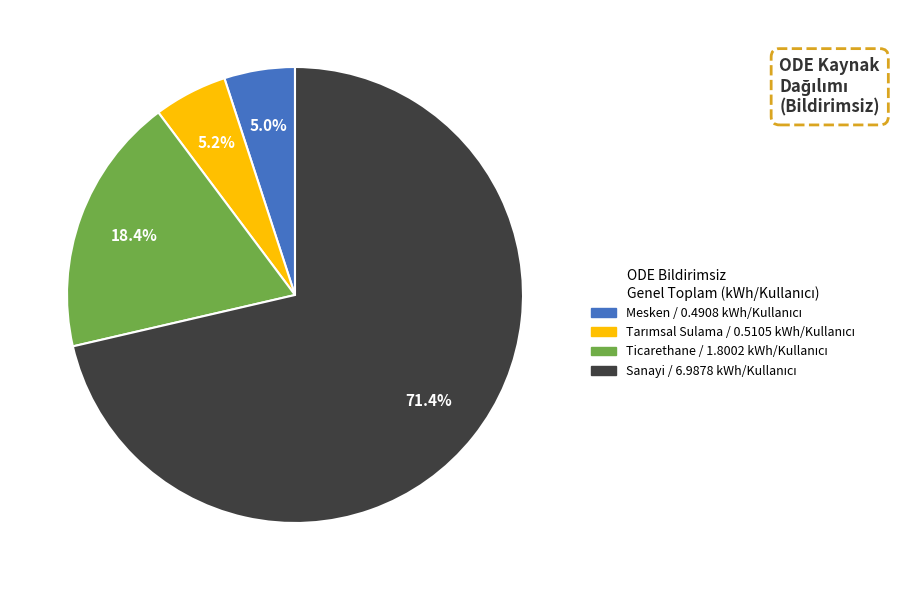

What is the largest slice in the pie chart?

Sanayi